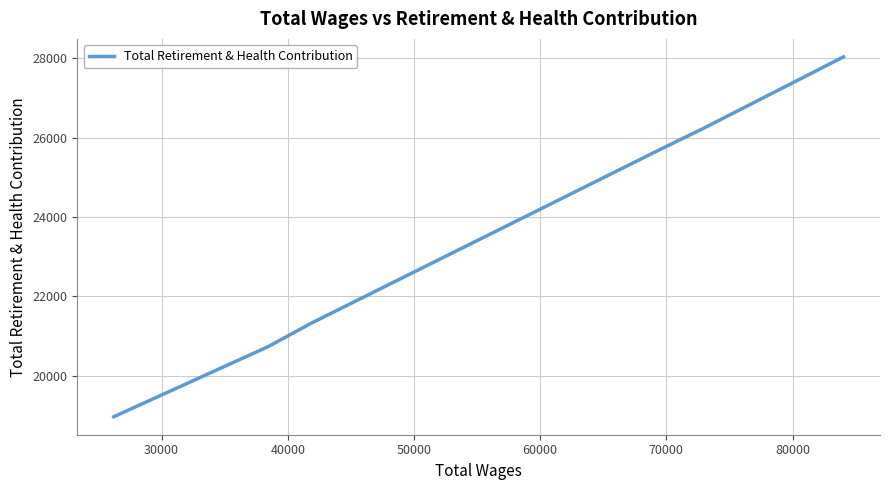

At which label is the value closest to 23501?

50000